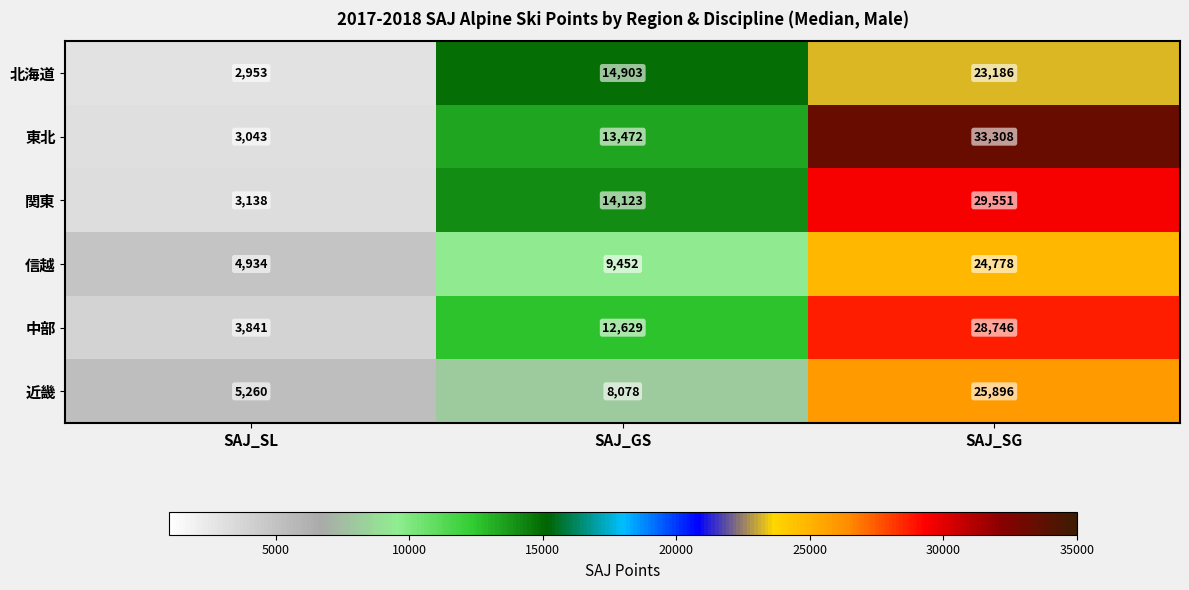

Read the 東北 value at SAJ_GS, to the nearest 10.

13470